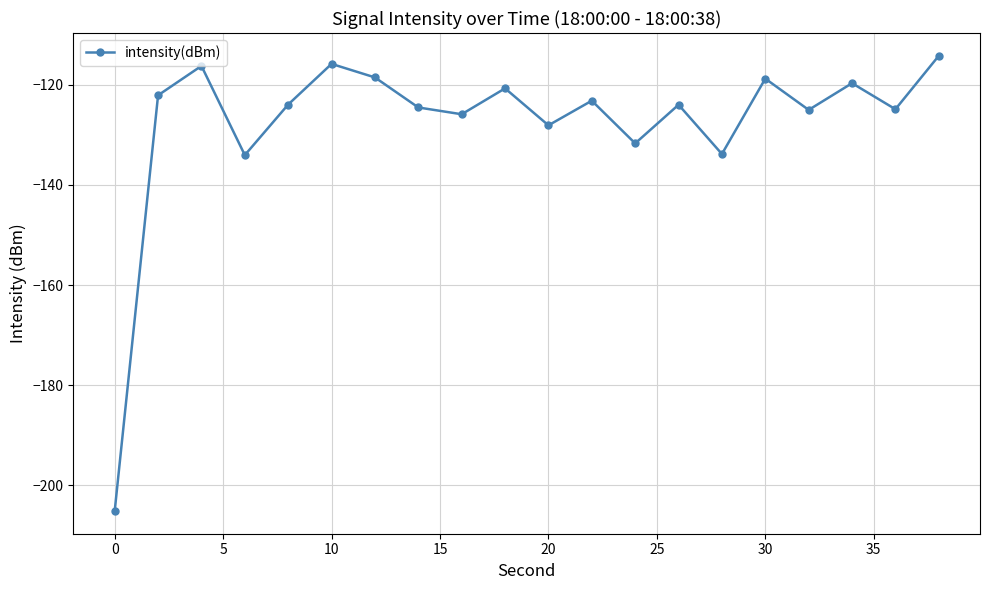

True or false: there are more than 2 points higher than both neighbors.

True